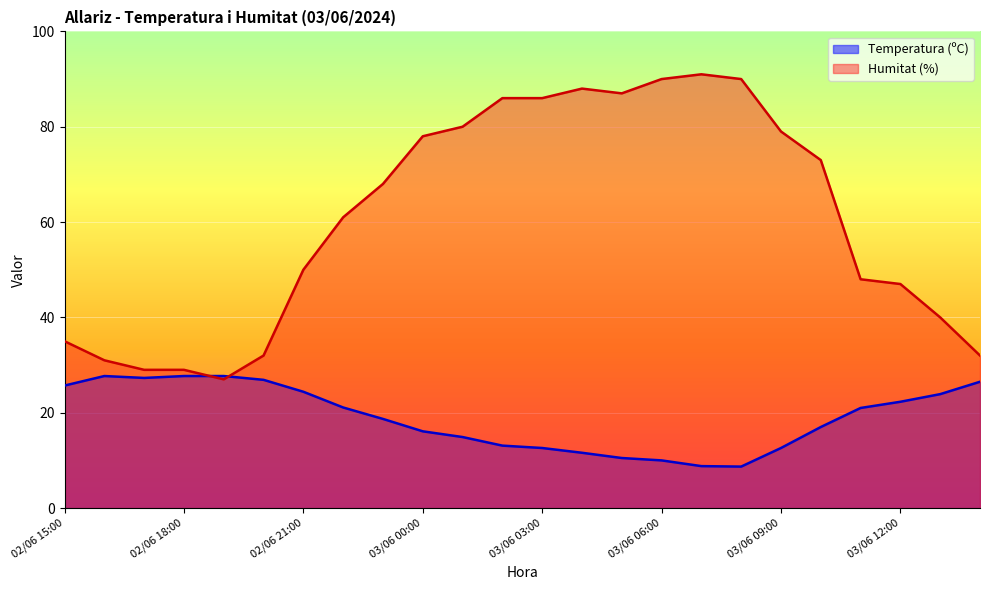

At which label does Humitat (%) reach its minimum?

02/06 19:00